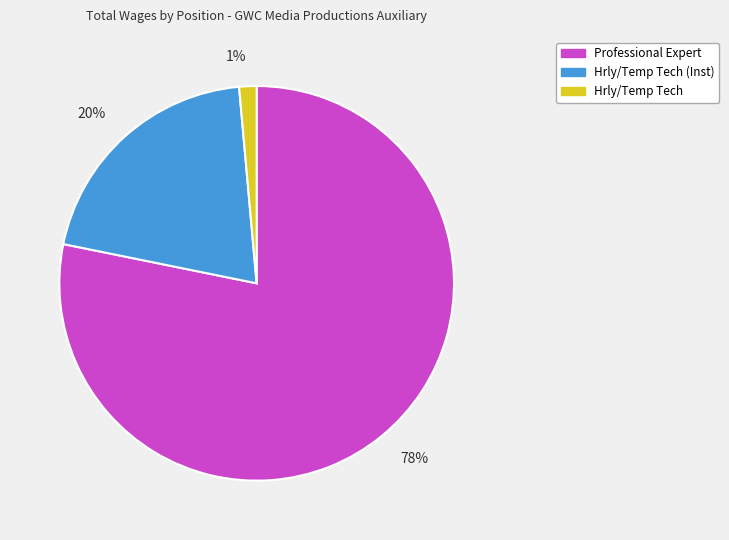

Is the sum of Hrly/Temp Tech and Hrly/Temp Tech (Inst) greater than half?

No